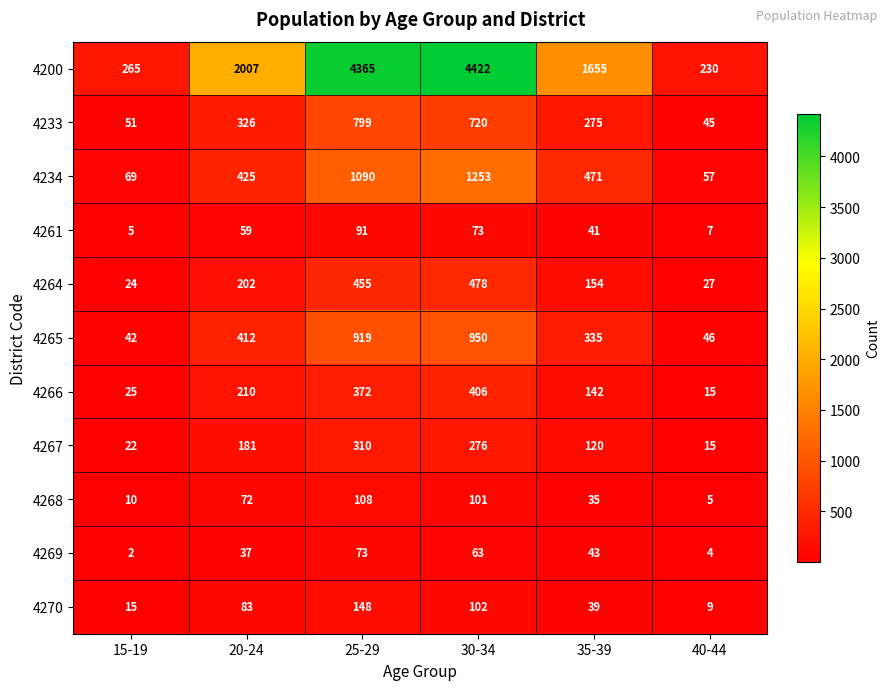

The value of 4234 at 15-19 is 69. True or false?

True